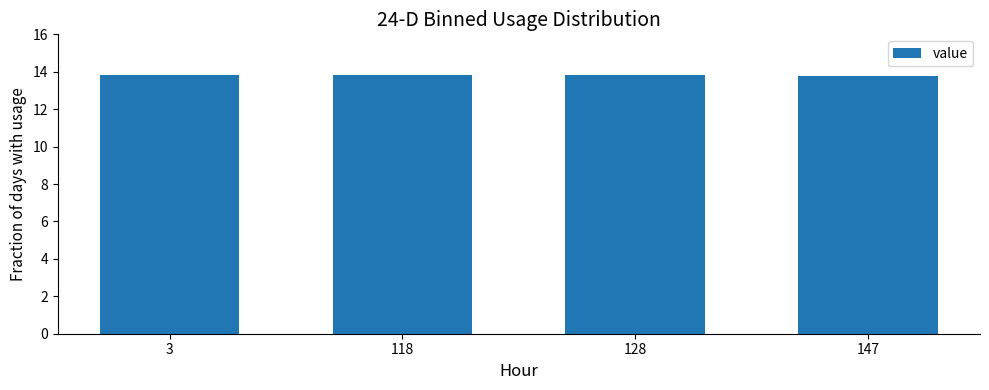

What is the minimum value shown in the chart?

13.8